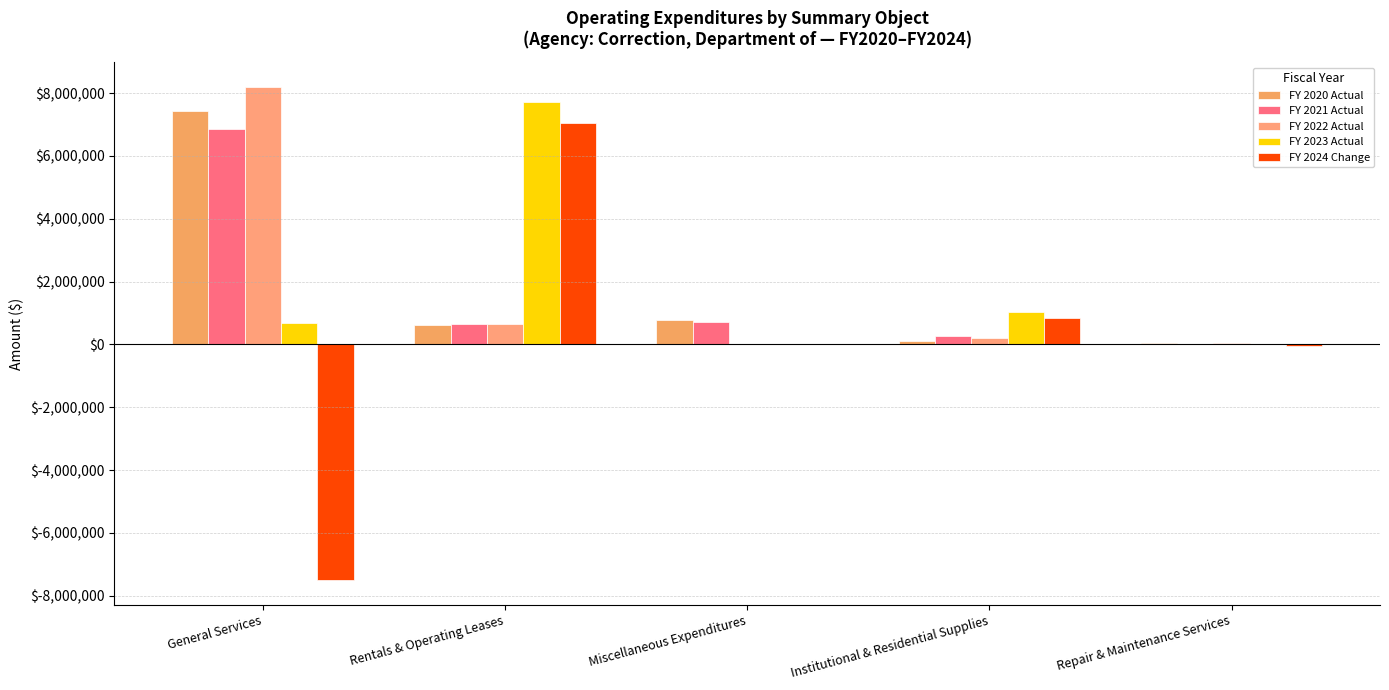

At which label does FY 2021 Actual first exceed 650175?

General Services